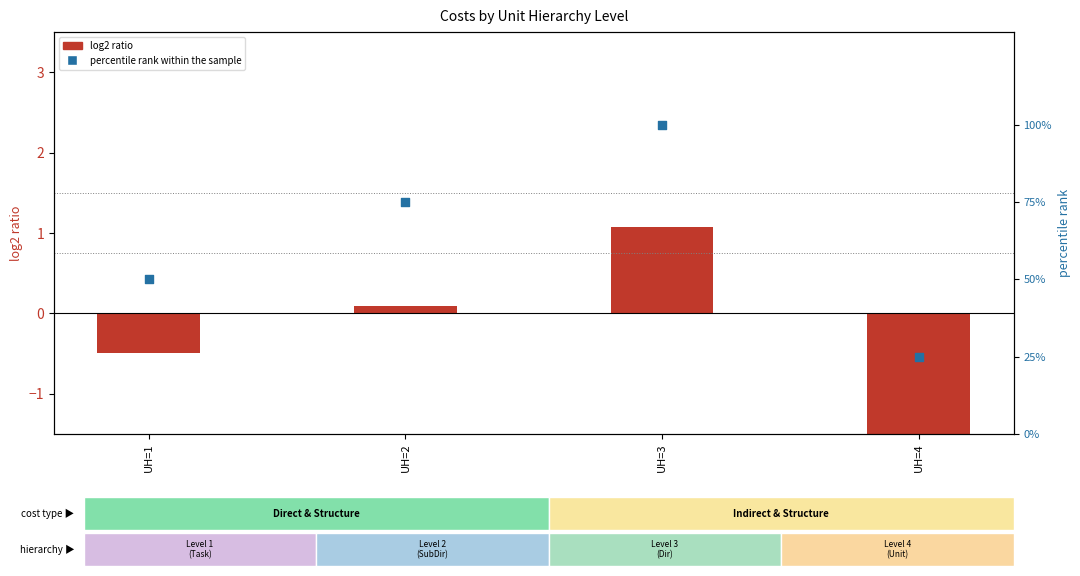

What are all the series names shown in the legend?

log2 ratio, percentile rank within the sample